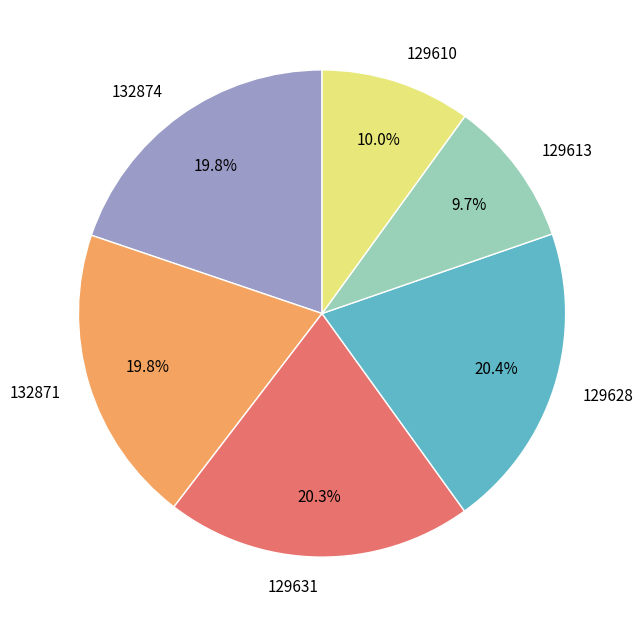

Is the sum of 129631 and 132874 greater than half?

No